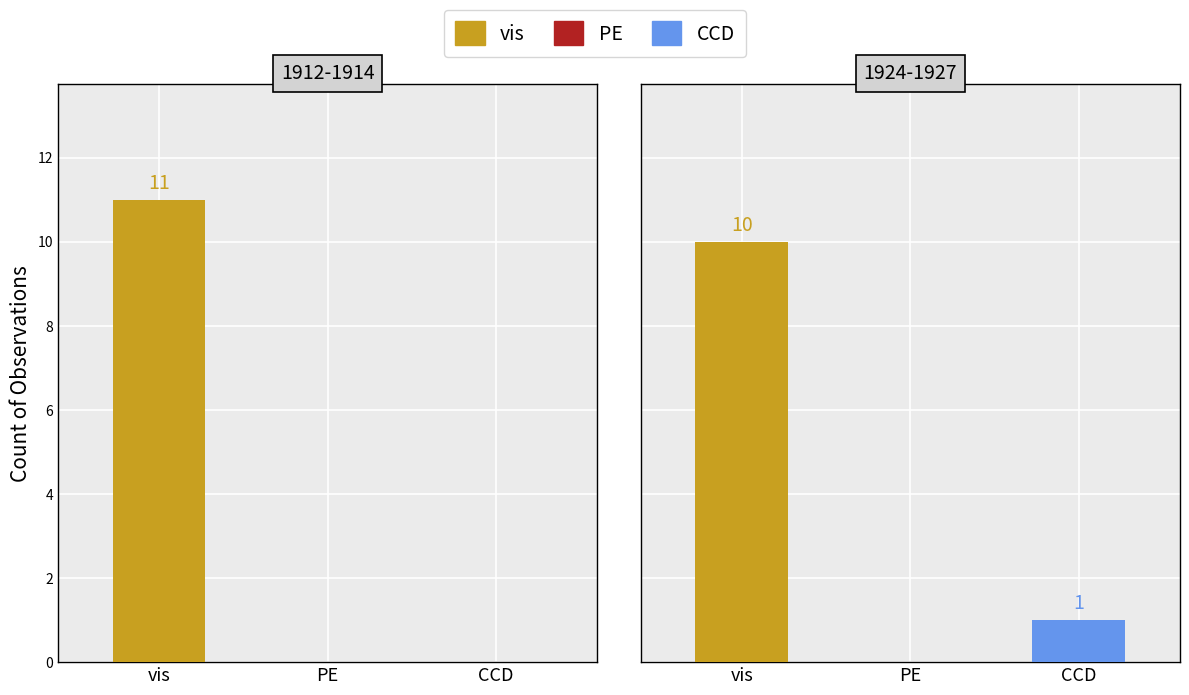

What position from the right is 1924-1927?

1